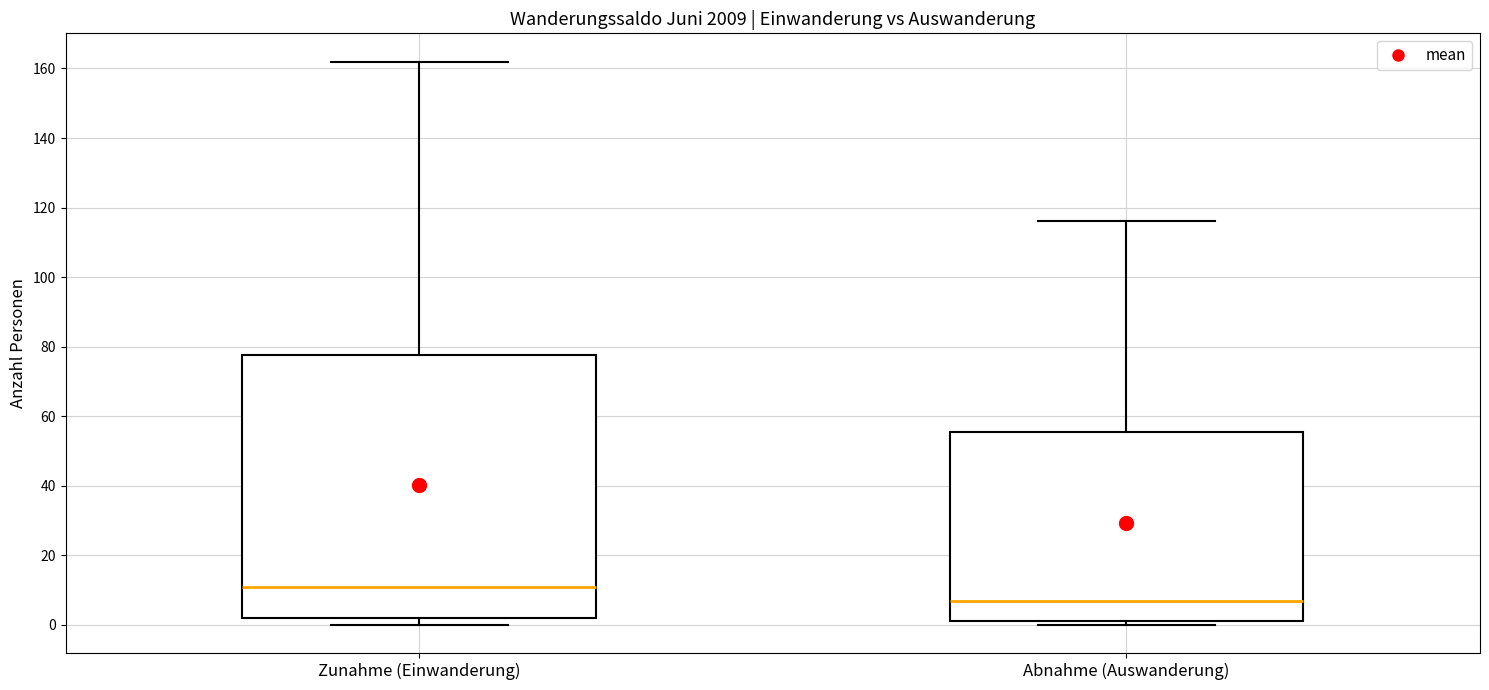

Which box is the tallest, from its lower edge to its upper edge?

Zunahme (Einwanderung)